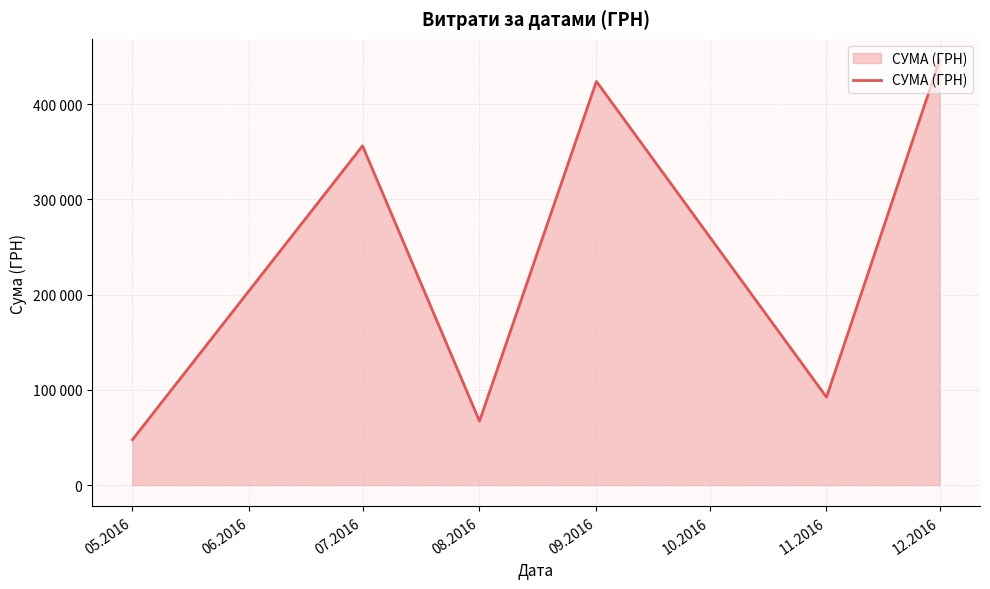

List the labels in order of value, smallest first.

05.2016, 08.2016, 11.2016, 07.2016, 09.2016, 12.2016